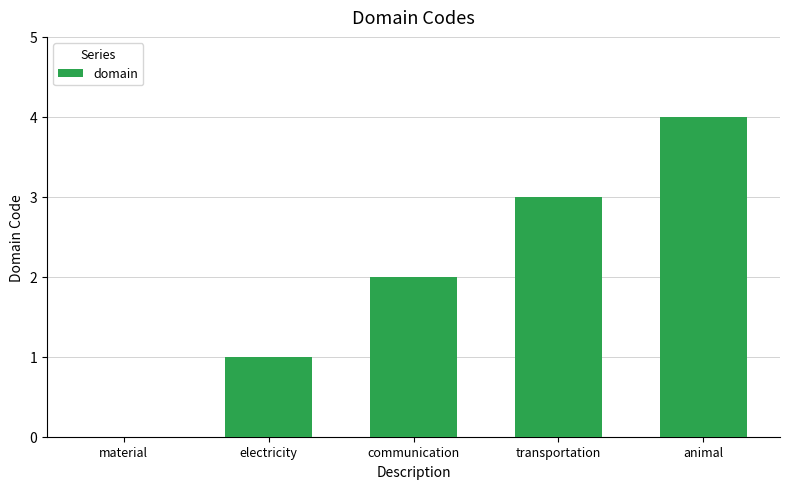

Are the bars grouped side by side (vs. stacked)?

No